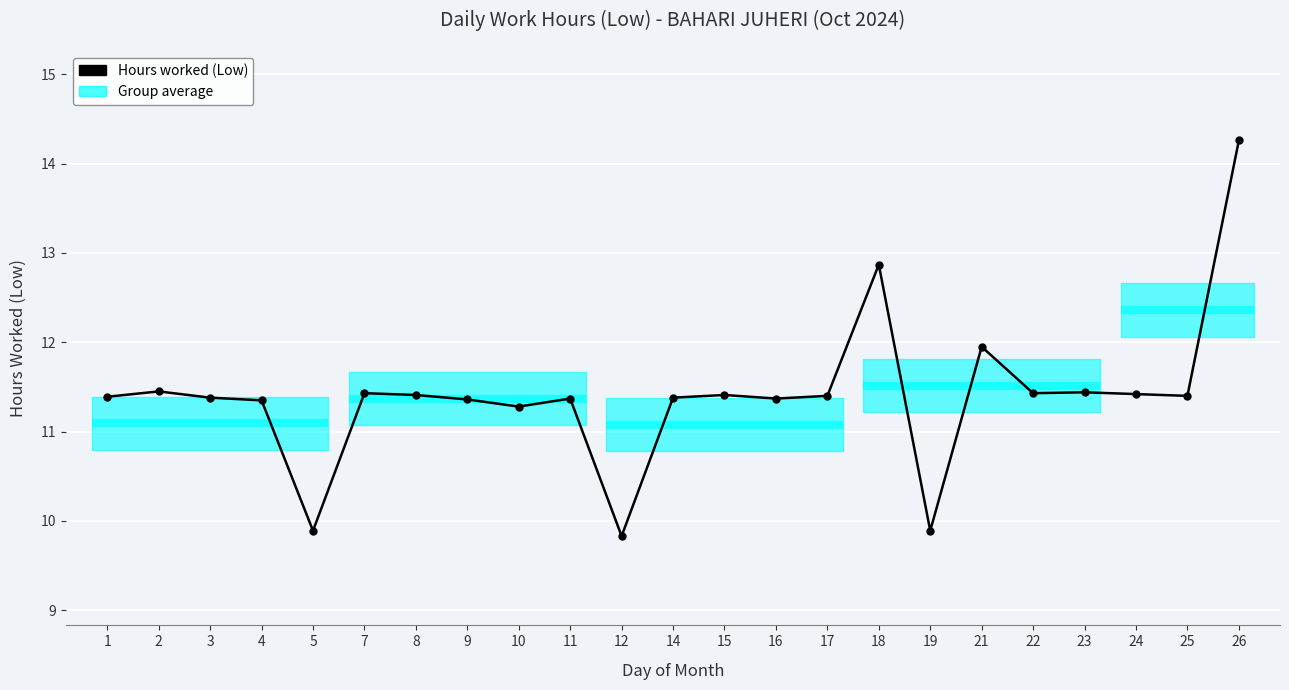

Reading right to left, extract all data points from this chart.

14.3	11.4	11.4	11.4	11.4	11.9	9.9	12.9	11.4	11.4	11.4	11.4	9.8	11.4	11.3	11.4	11.4	11.4	9.9	11.3	11.4	11.4	11.4